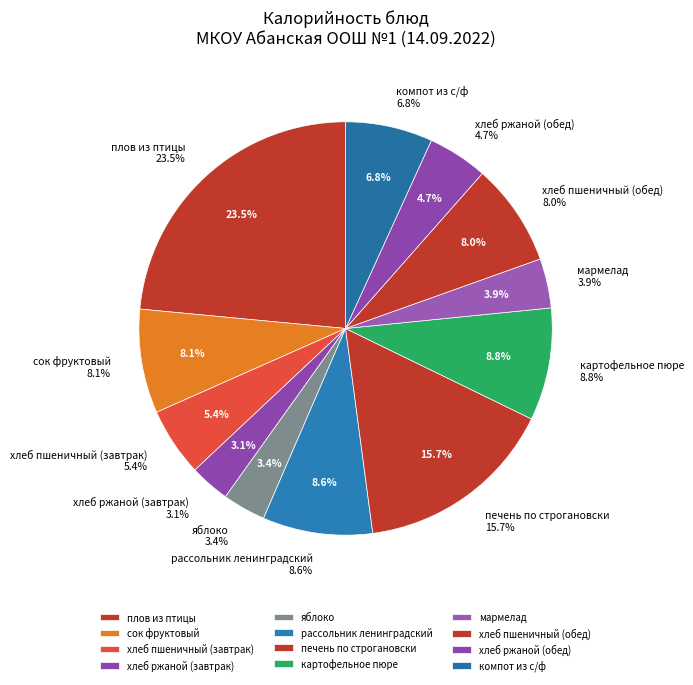

What percentage is the хлеб пшеничный (обед) slice, to the nearest percent?

8%